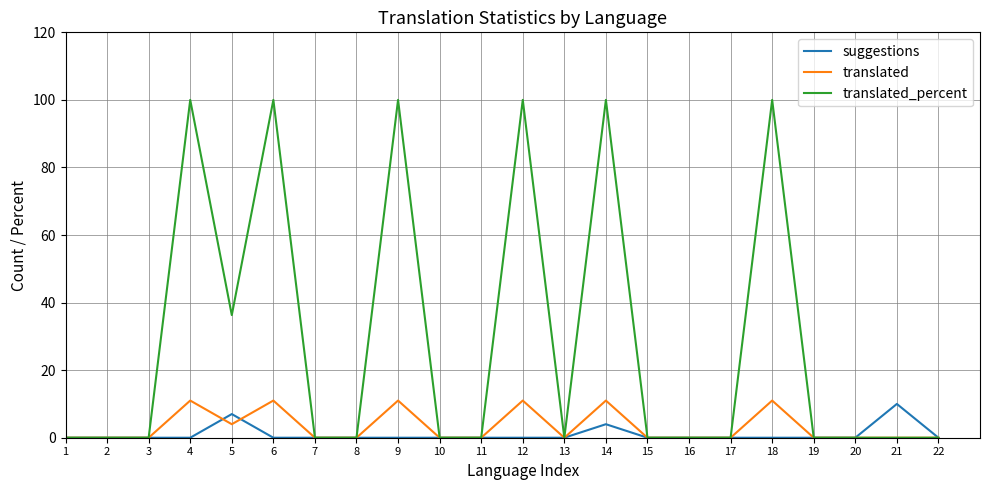

What is the highest value of the translated_percent series?

100.0